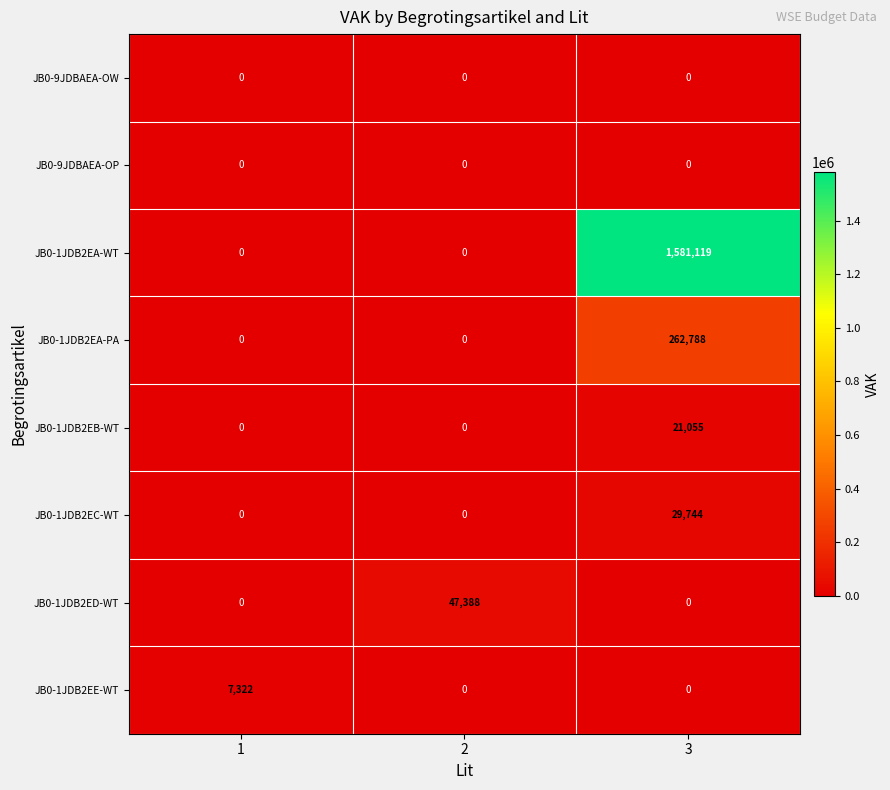

Reading left to right, list all the values displayed in this chart.

JB0-9JDBAEA-OW: 1=0	2=0	3=0
JB0-9JDBAEA-OP: 1=0	2=0	3=0
JB0-1JDB2EA-WT: 1=0	2=0	3=1581119
JB0-1JDB2EA-PA: 1=0	2=0	3=262788
JB0-1JDB2EB-WT: 1=0	2=0	3=21055
JB0-1JDB2EC-WT: 1=0	2=0	3=29744
JB0-1JDB2ED-WT: 1=0	2=47388	3=0
JB0-1JDB2EE-WT: 1=7322	2=0	3=0